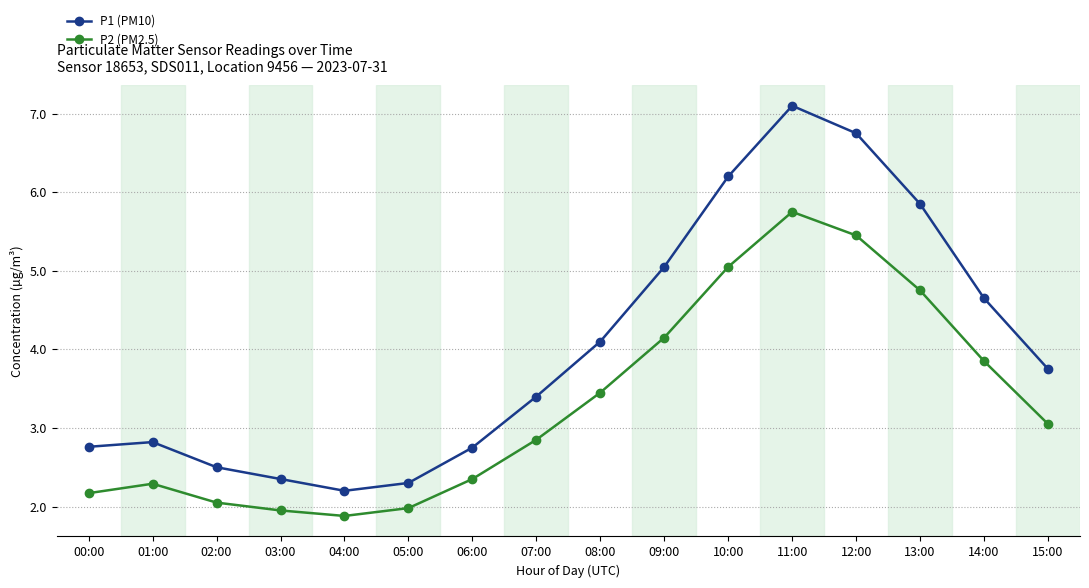

What is the minimum value shown in the chart?

1.9